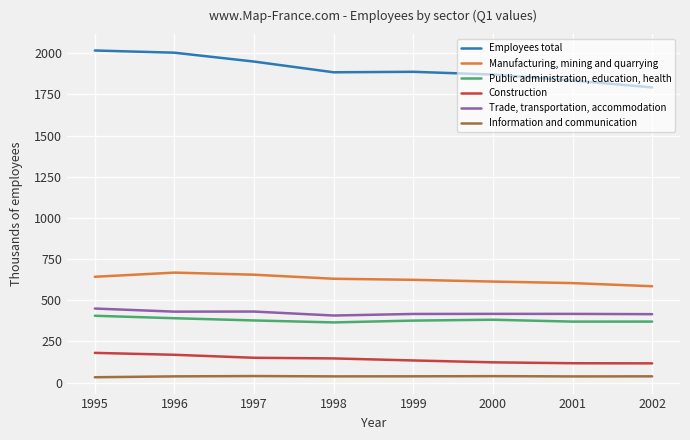

At how many categories does at least one series exceed 1401?

8